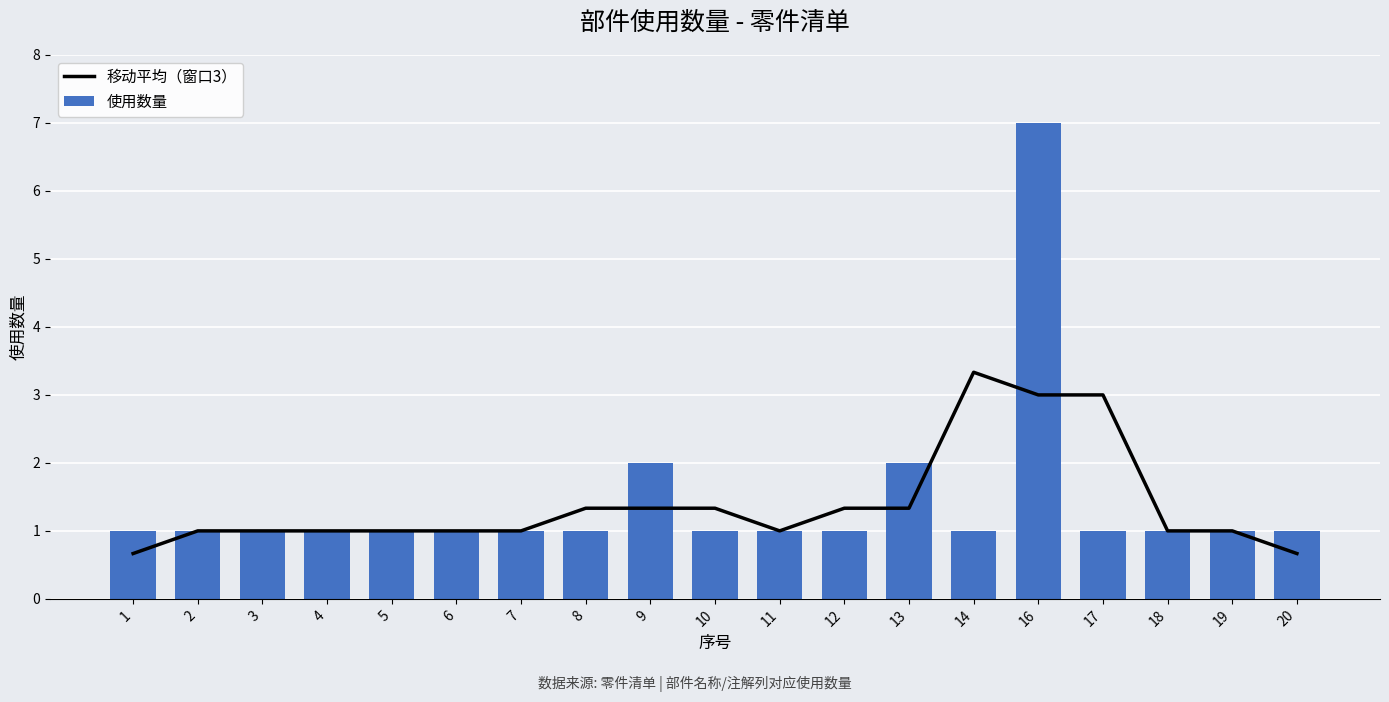

Is the value of 移动平均（窗口3） at 9 greater than the value of 使用数量 at 5?

Yes